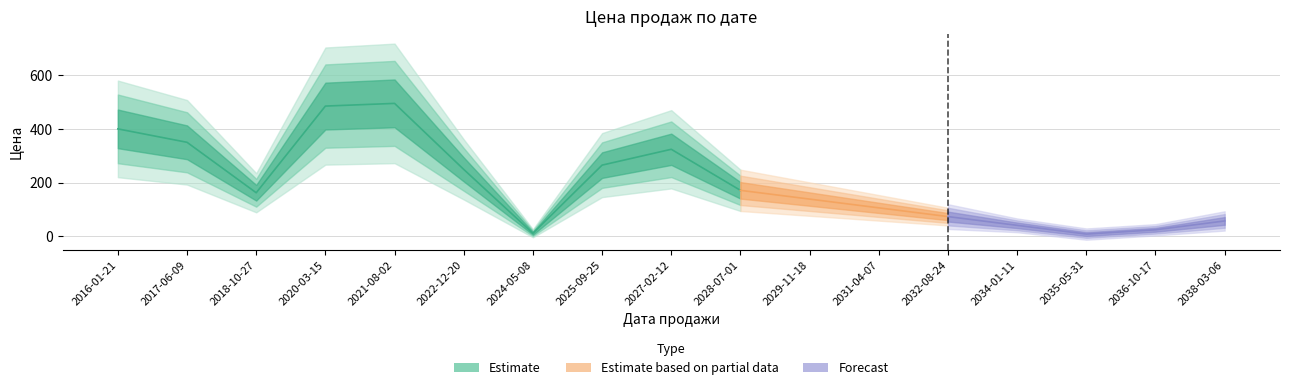

Which category has the lowest value across all series?

2035-05-31